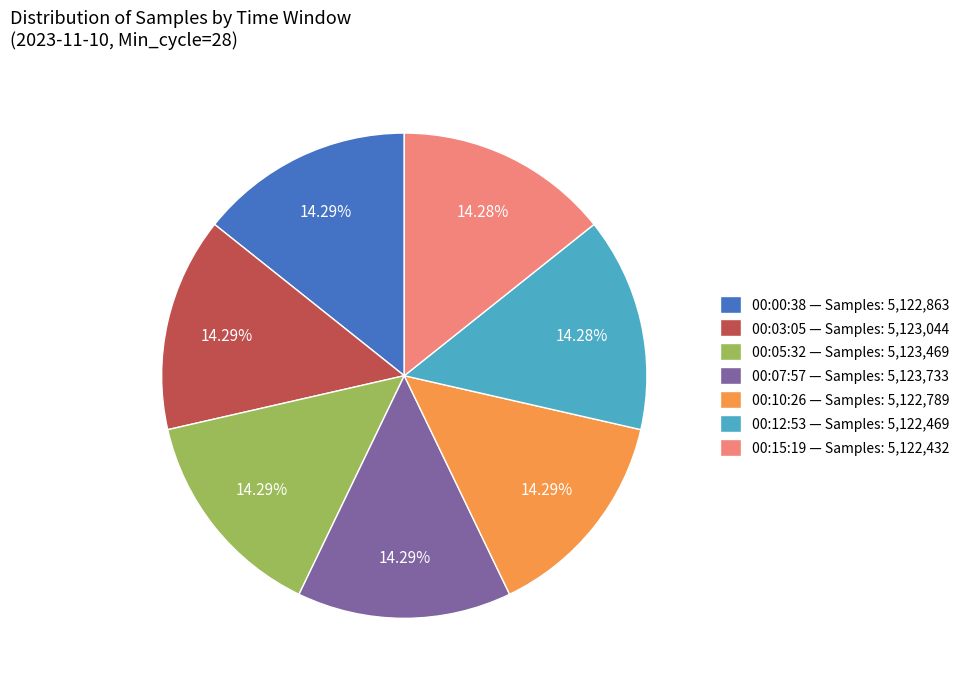

Do 00:12:53 — Samples: 5,122,469 and 00:07:57 — Samples: 5,123,733 together represent more than half of the pie?

No